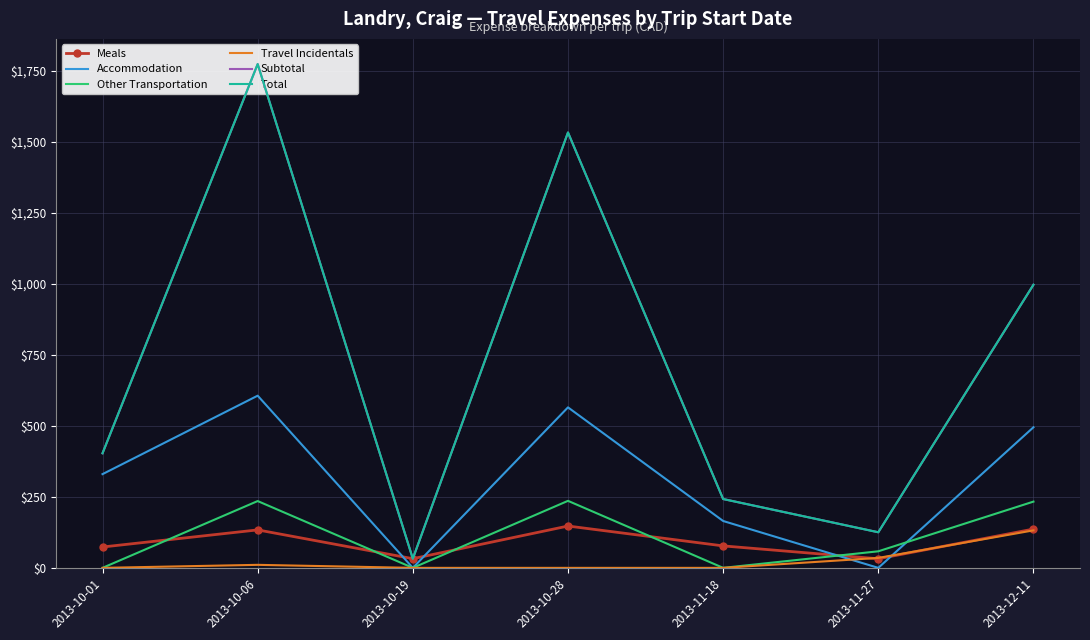

Between 2013-11-18 and 2013-12-11, which series saw the biggest shift?

Subtotal